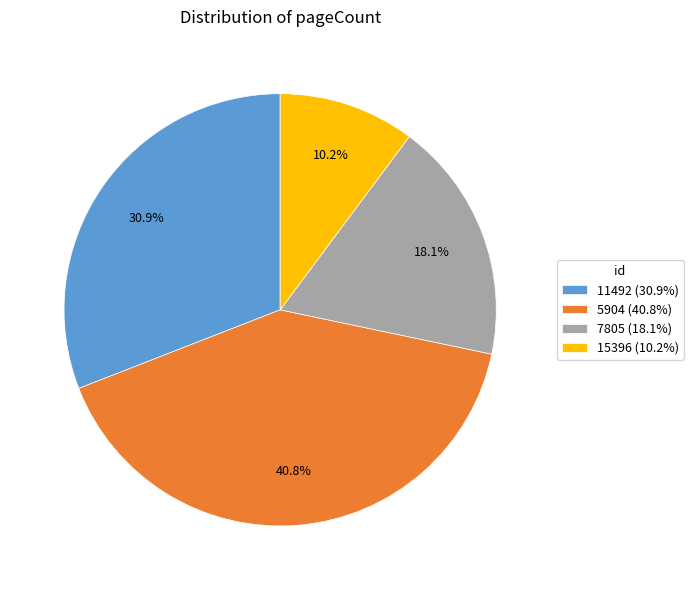

Which has a higher value, 15396 or 11492?

11492